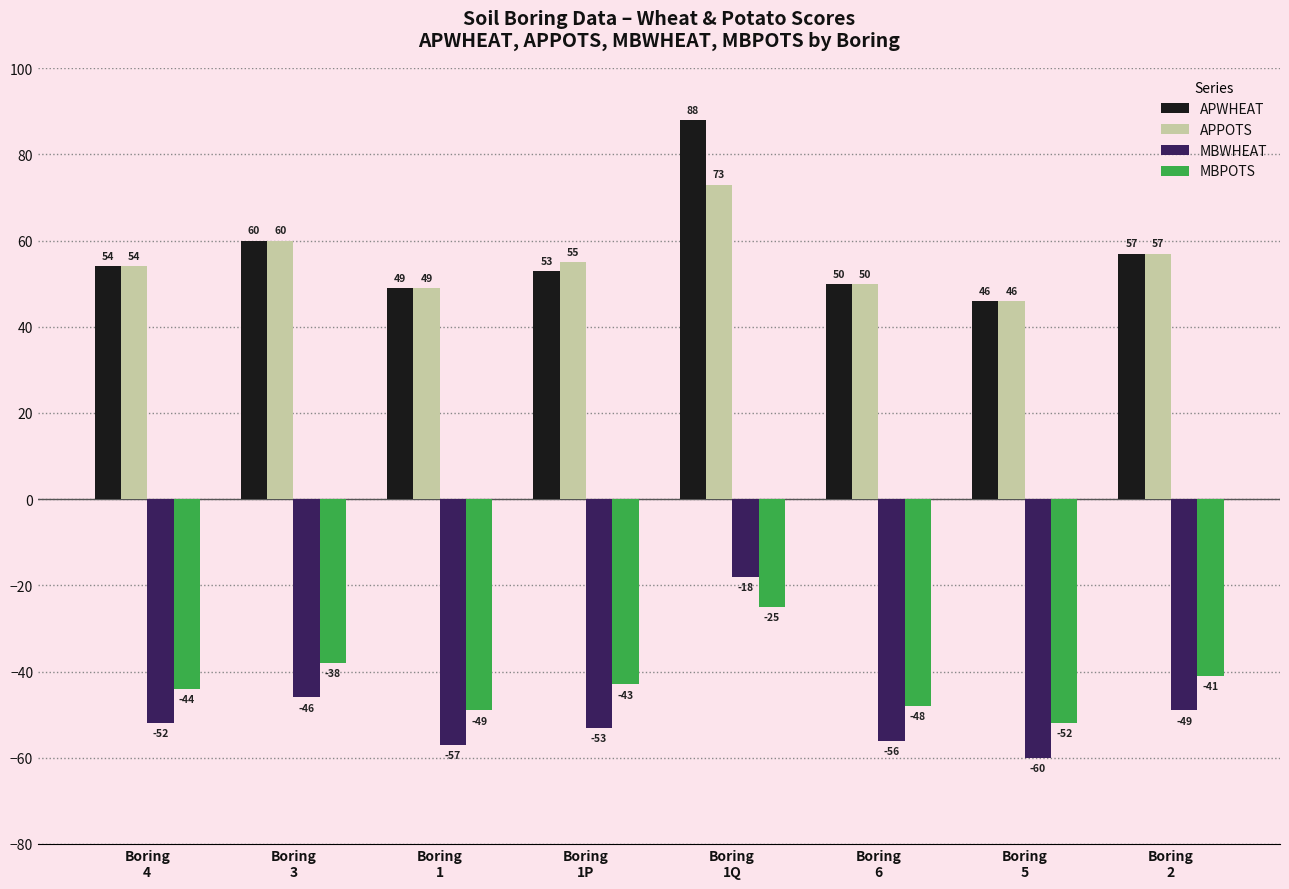

What is the average value of the MBPOTS series?

-42